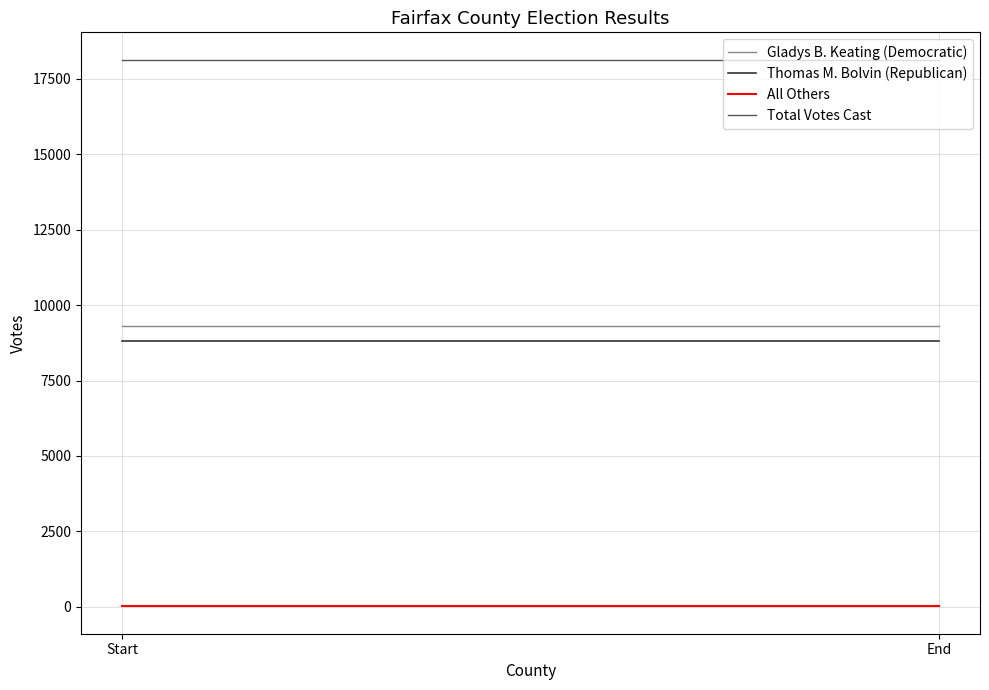

True or false: Thomas M. Bolvin (Republican) has a value of 8818 at End.

True